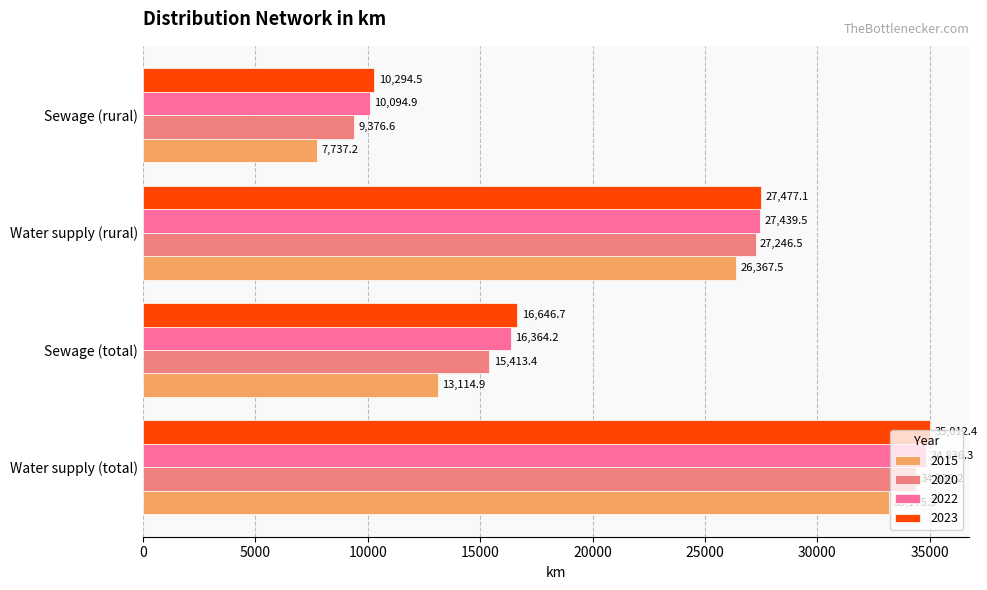

How many data points does each series have?

4